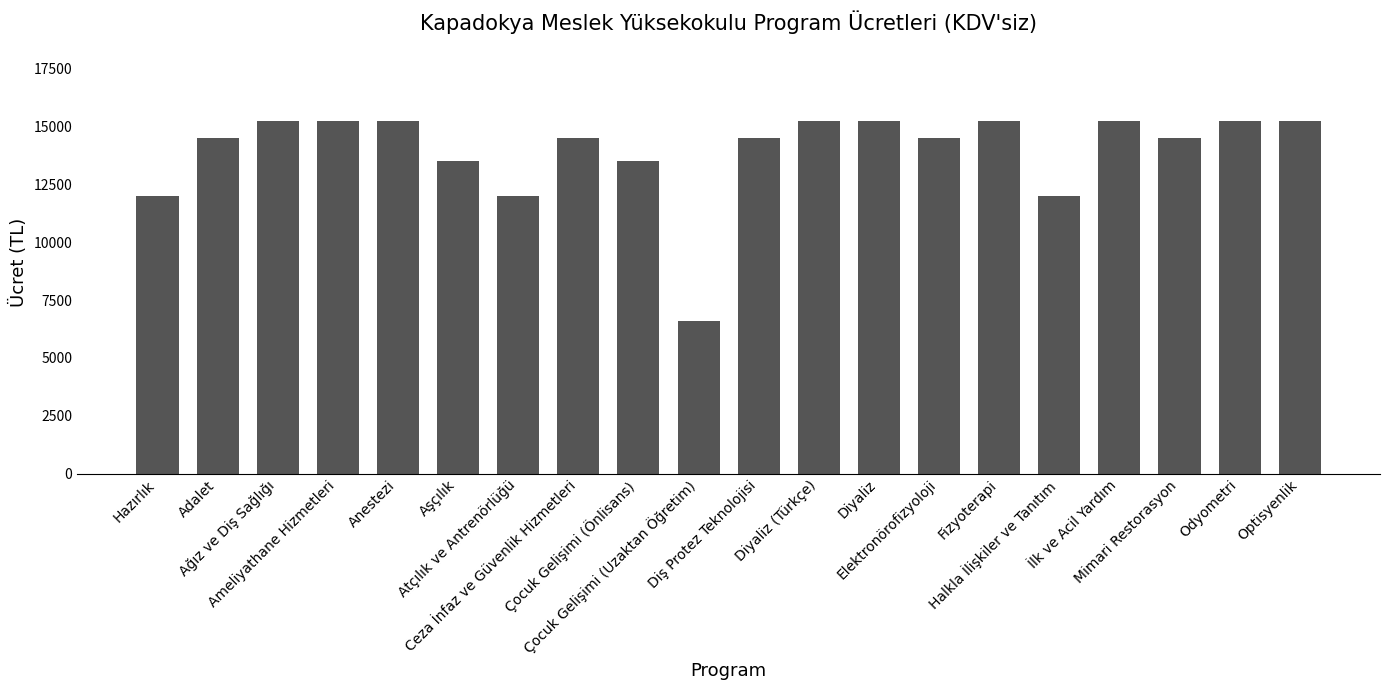

Reading left to right, what are all the values shown in this chart?

Hazırlık=12000	Adalet=14500	Ağız ve Diş Sağlığı=15250	Ameliyathane Hizmetleri=15250	Anestezi=15250	Aşçılık=13500	Atçılık ve Antrenörlüğü=12000	Ceza İnfaz ve Güvenlik Hizmetleri=14500	Çocuk Gelişimi (Önlisans)=13500	Çocuk Gelişimi (Uzaktan Öğretim)=6600	Diş Protez Teknolojisi=14500	Diyaliz (Türkçe)=15250	Diyaliz=15250	Elektronörofizyoloji=14500	Fizyoterapi=15250	Halkla İlişkiler ve Tanıtım=12000	İlk ve Acil Yardım=15250	Mimari Restorasyon=14500	Odyometri=15250	Optisyenlik=15250